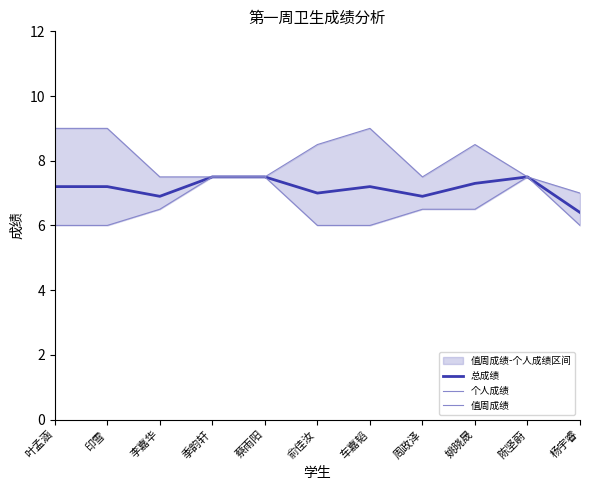

Rank the series by their average value, from lowest to highest.

值周成绩, 总成绩, 个人成绩